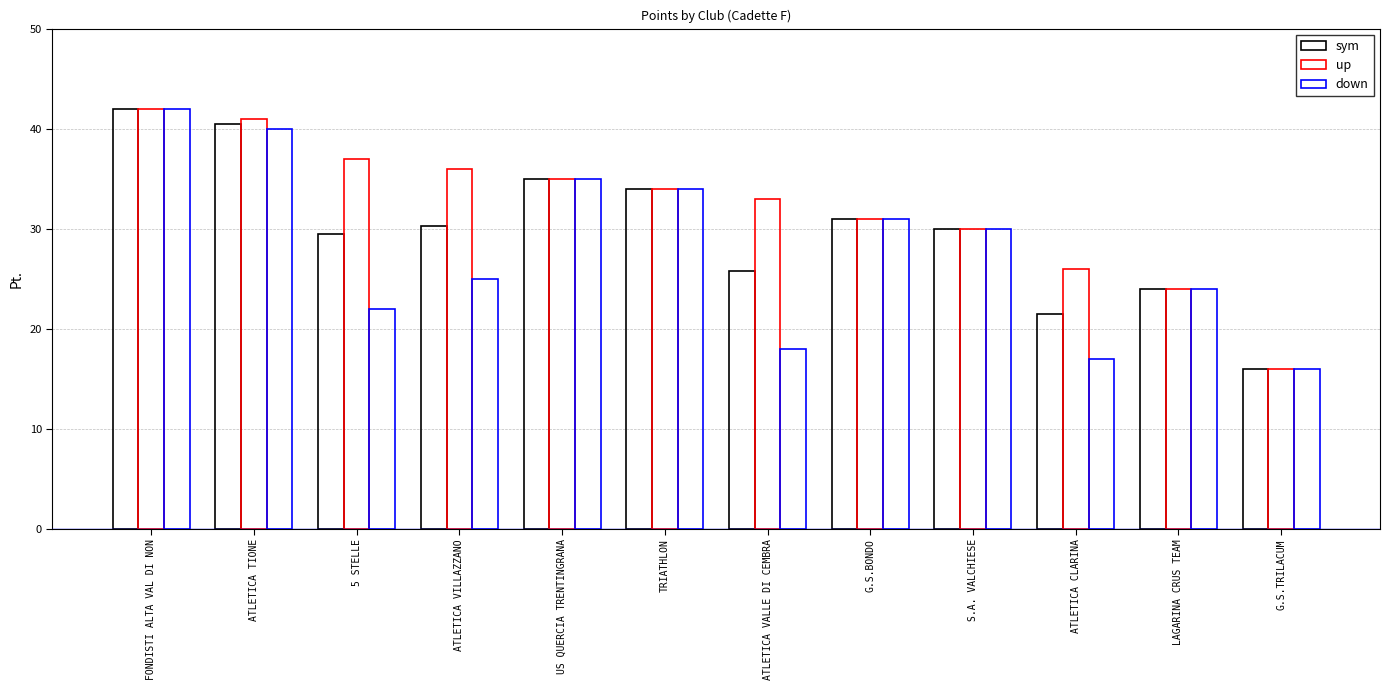

Does the chart contain stacked bars?

No